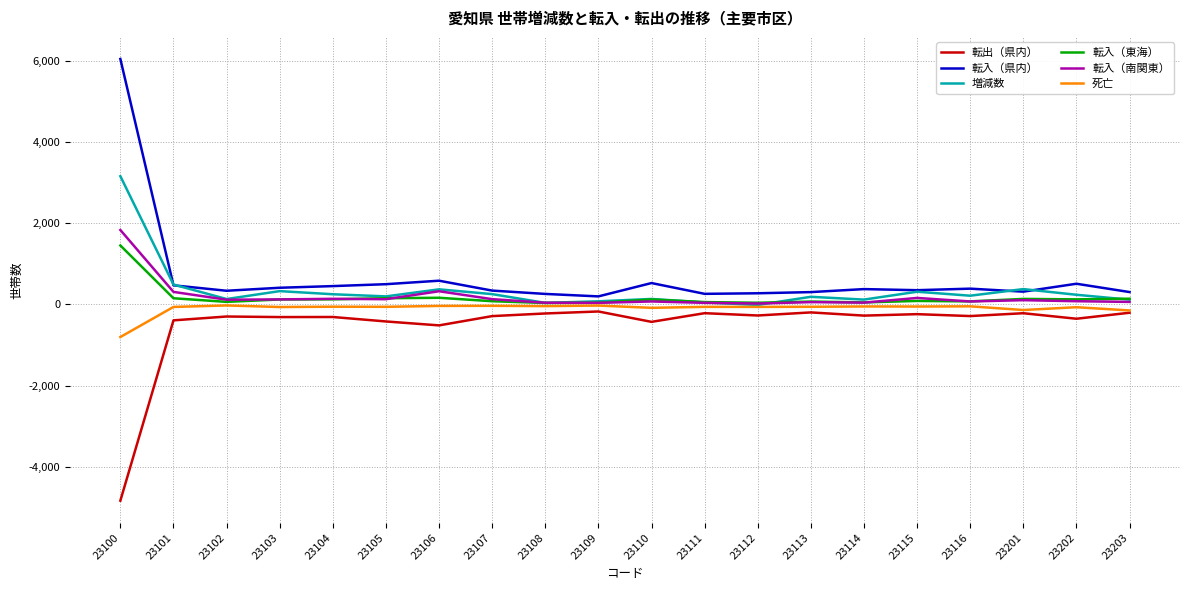

True or false: 転入（県内） has a value of 262 at 23111.

True